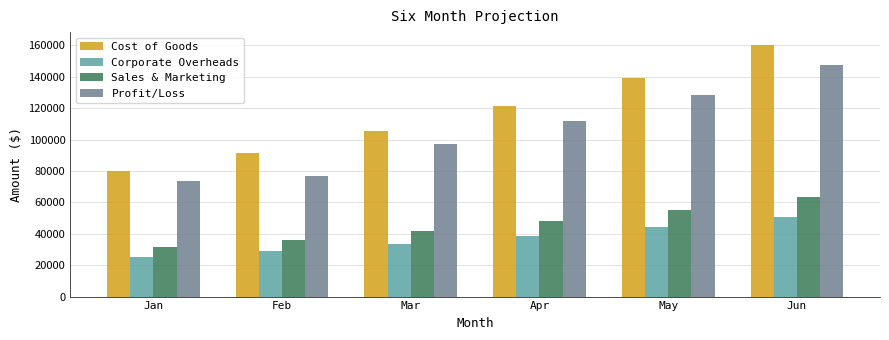

What is the sum of all Corporate Overheads values?

220594